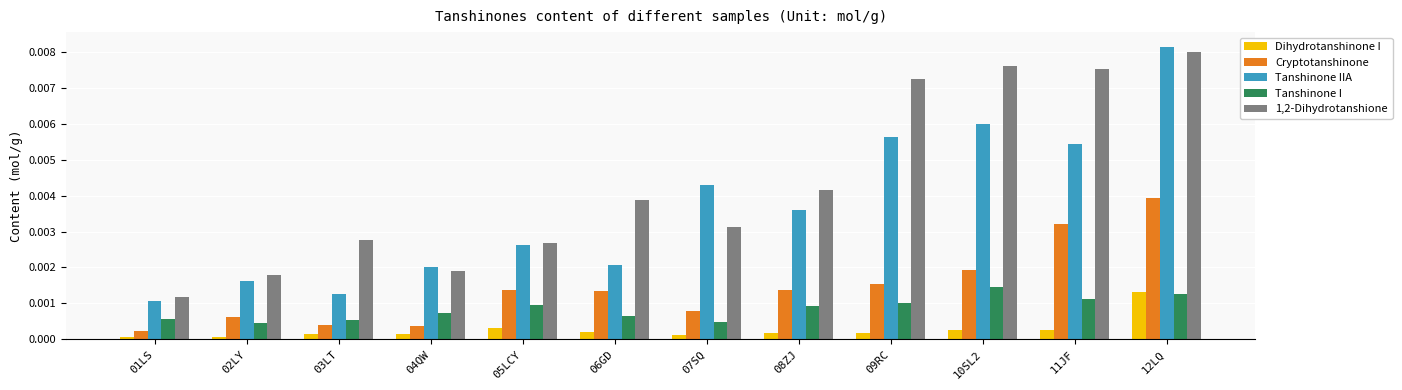

How many bars are there in each group?

5